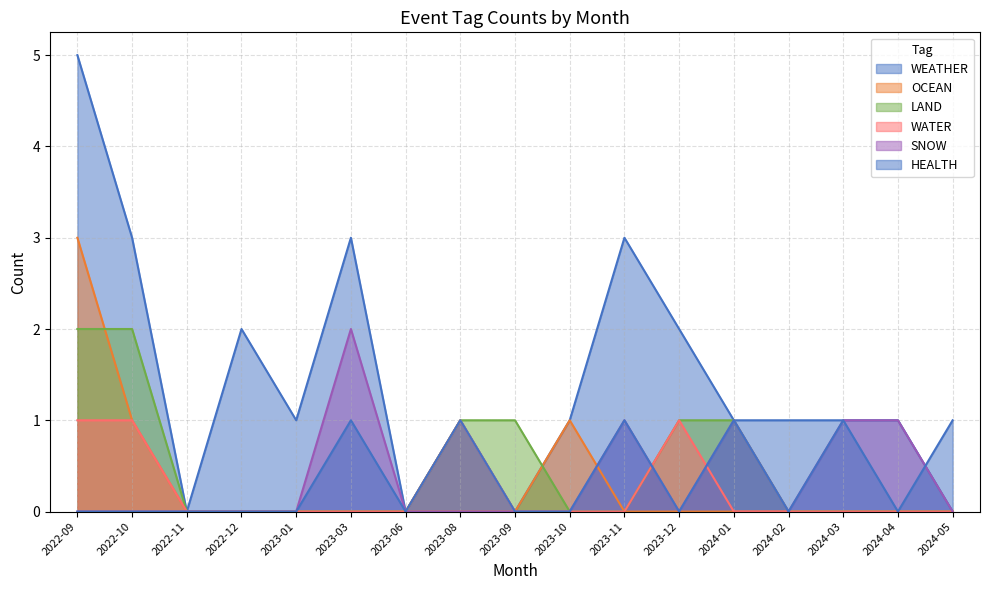

What is the greatest value displayed?

5